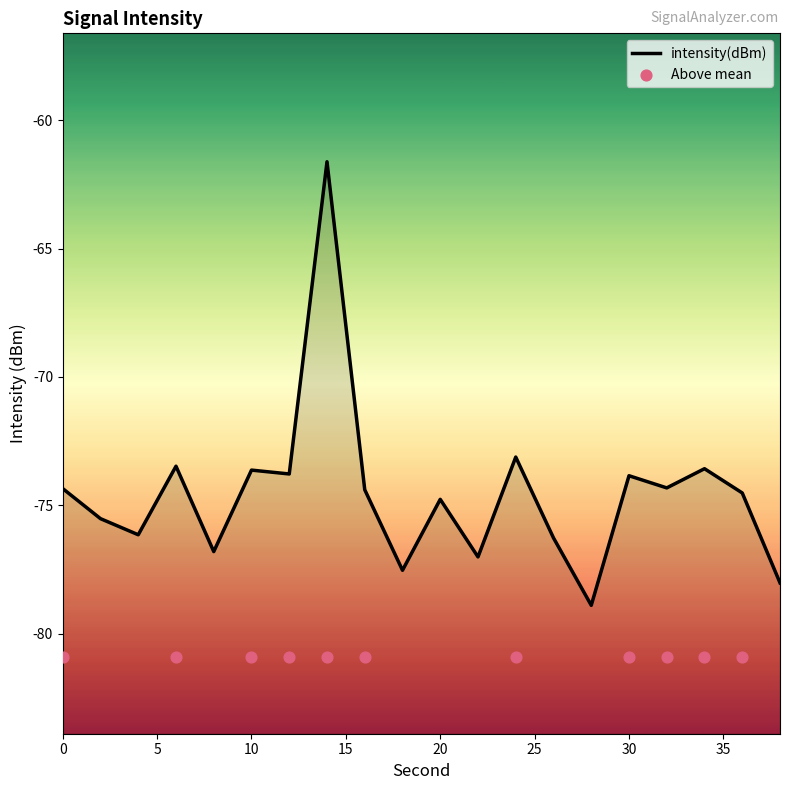

Between 14 and 2, which is larger?

14